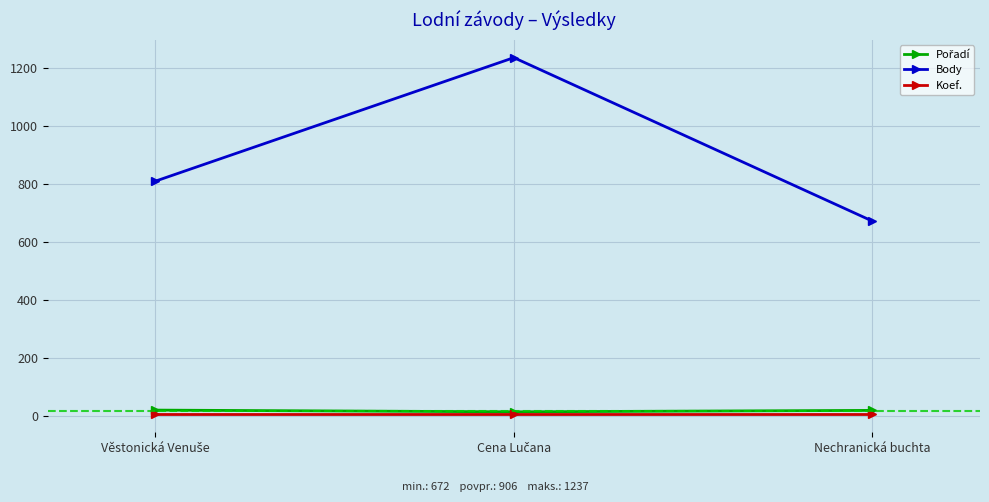

What is the value of the Koef. point at the 2nd from the left?

4